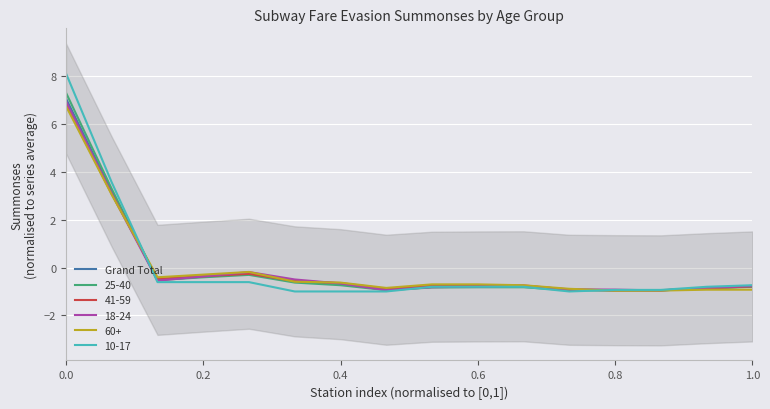

What position from the right is 0.4?

10